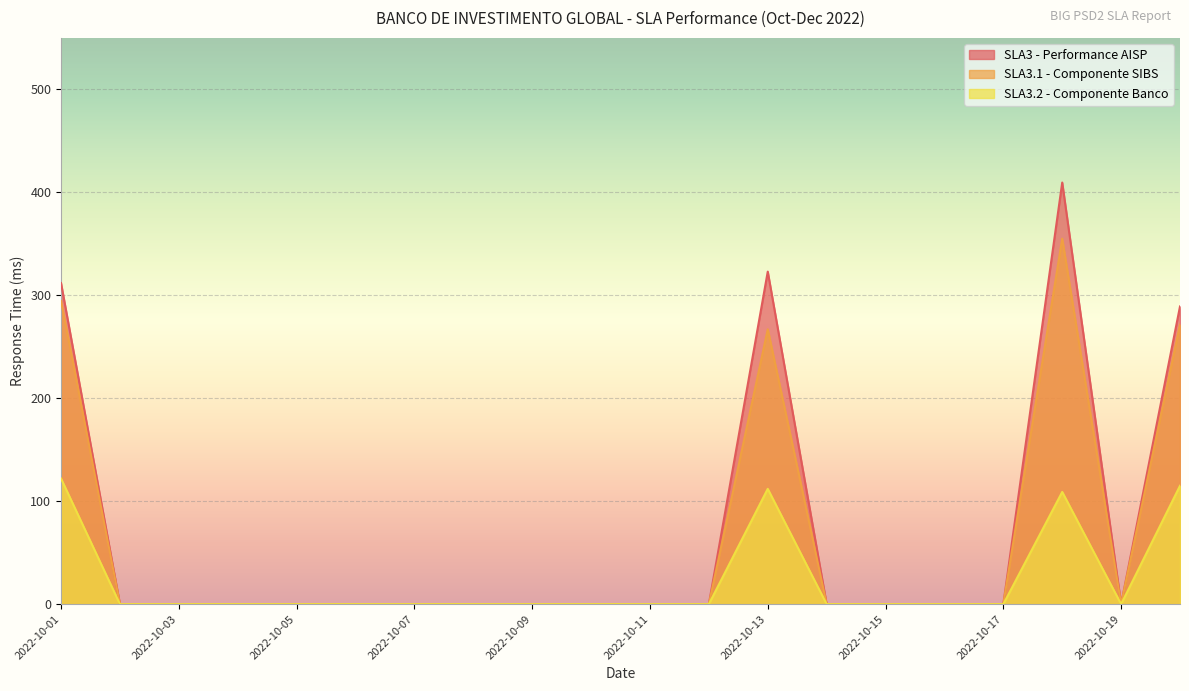

True or false: SLA3 - Performance AISP has a value of 0.0 at 2022-10-17.

True